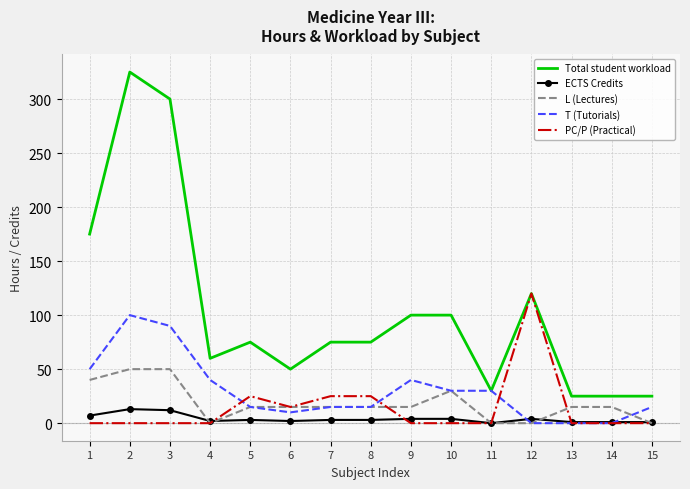

Is the value of T (Tutorials) at 7 greater than the value of Total student workload at 6?

No